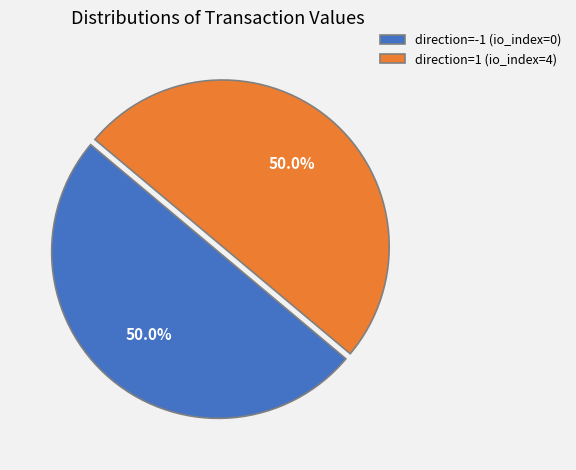

What is the ratio of the value at direction=1 (io_index=4) to the value at direction=-1 (io_index=0)?

1.0